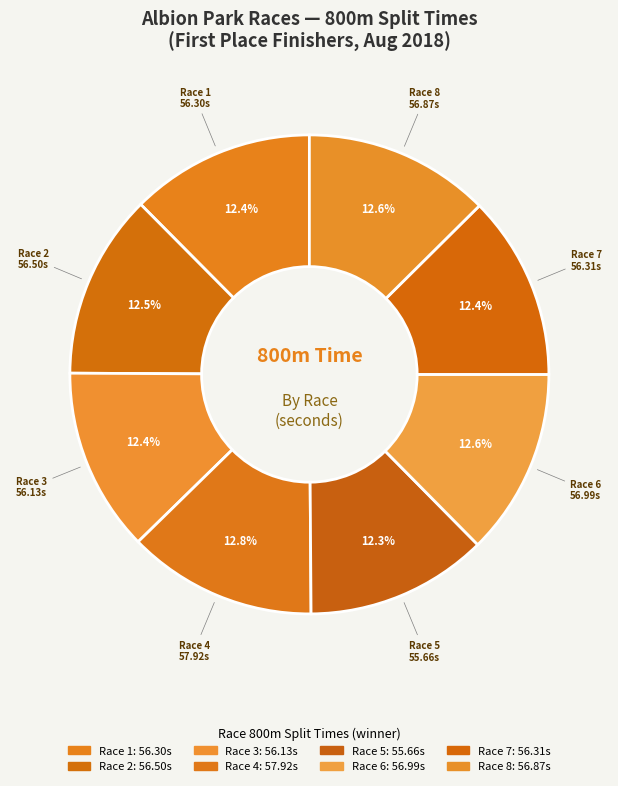

To the nearest percent, what is the average slice percentage?

12%